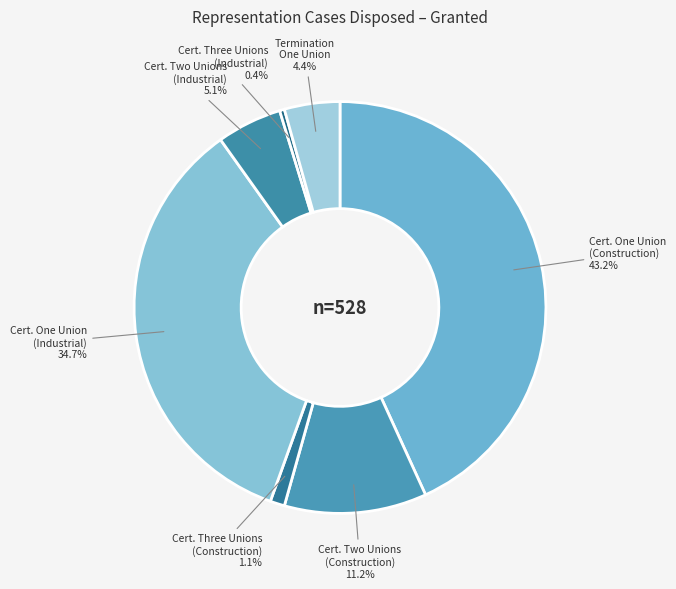

Which has a higher value, Cert. Three Unions (Industrial) or Cert. One Union (Construction)?

Cert. One Union (Construction)